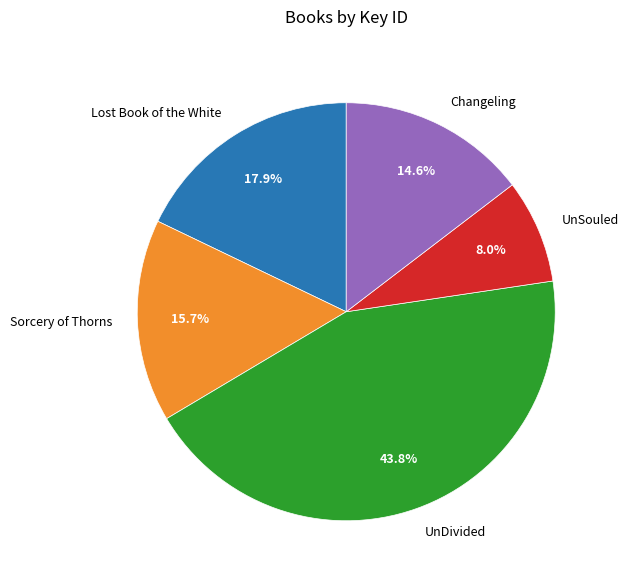

Is there a majority slice in this chart?

No